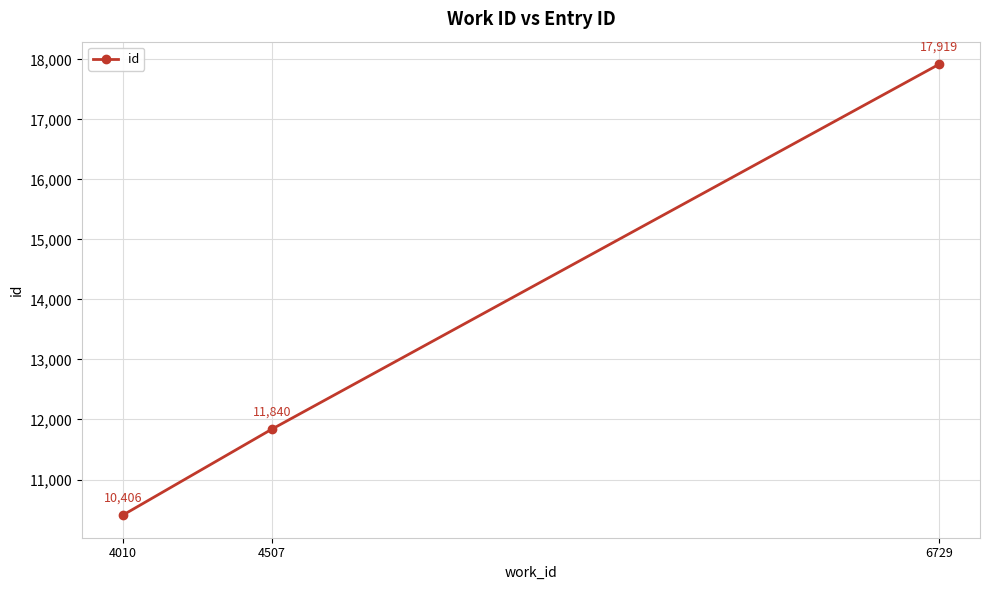

List the labels in order of value, largest first.

6729, 4507, 4010